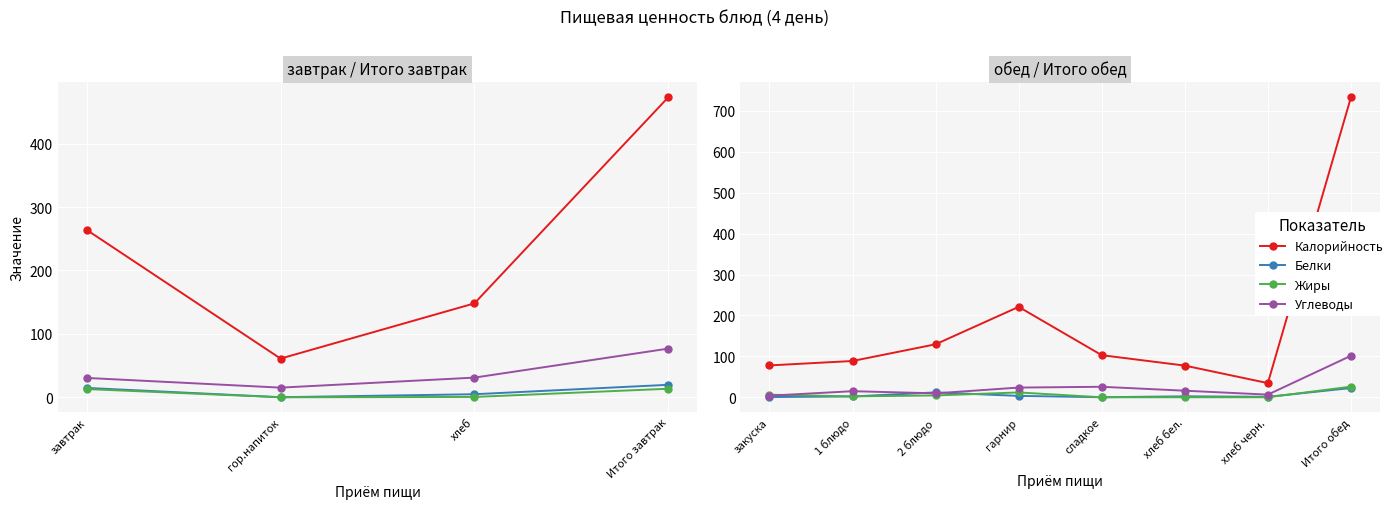

How many lines are shown in the chart?

4